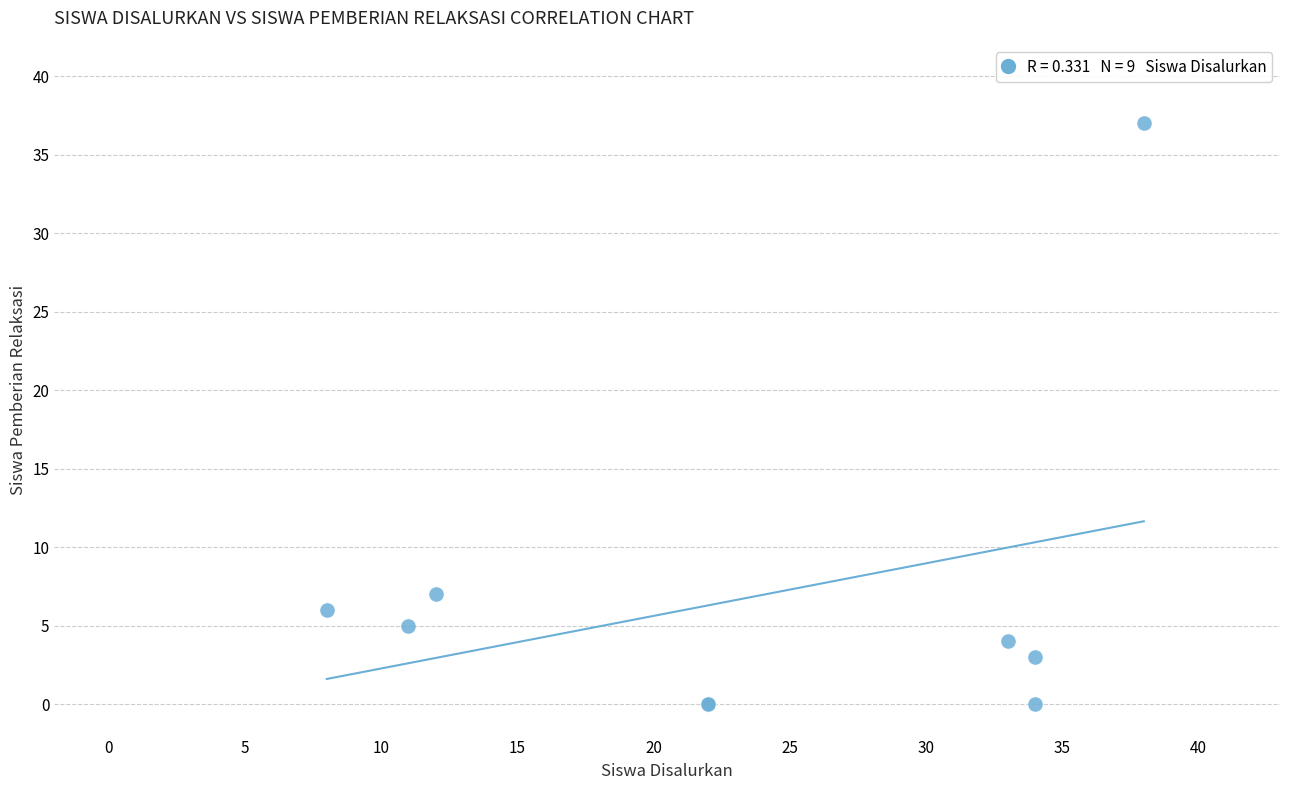

What Y value in the scatter plot is closest to 18?

7